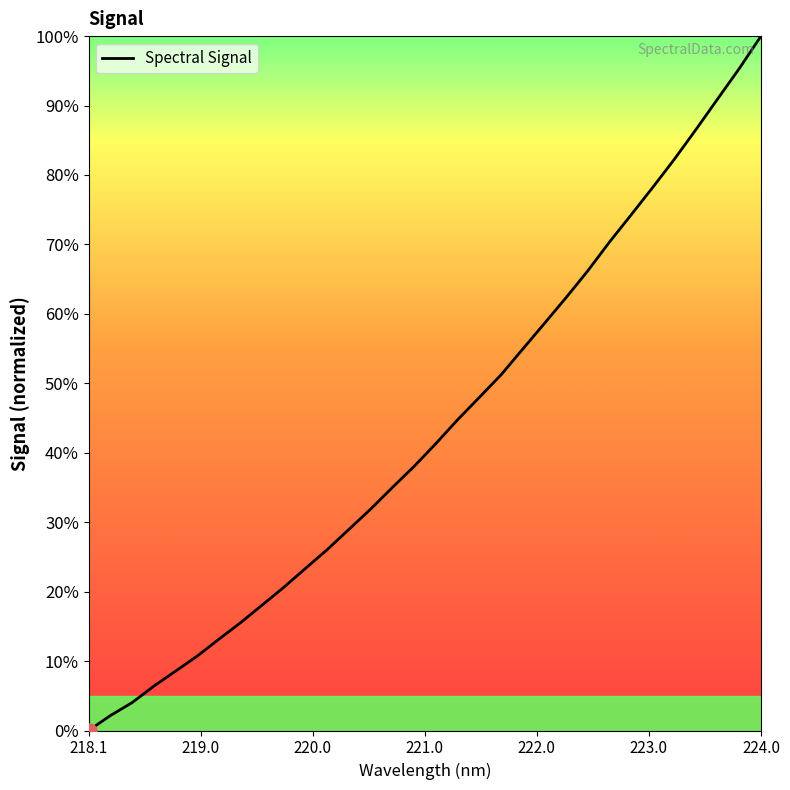

What is the difference between the maximum and minimum values?

100.0